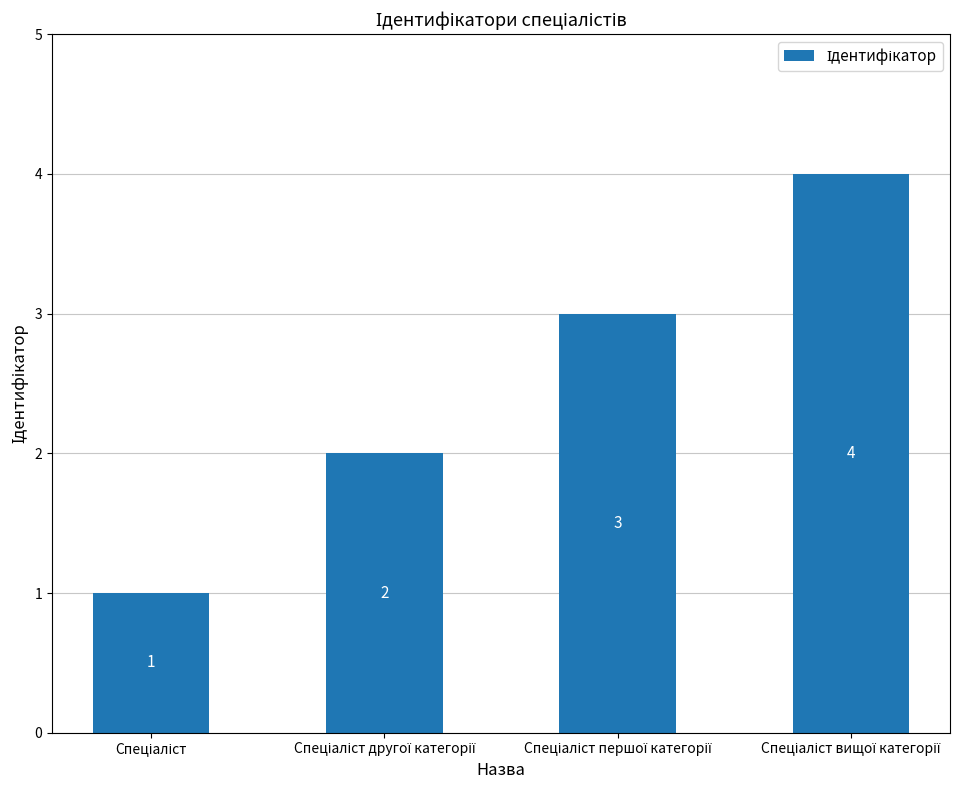

Count the values in the range 2 to 4.

3